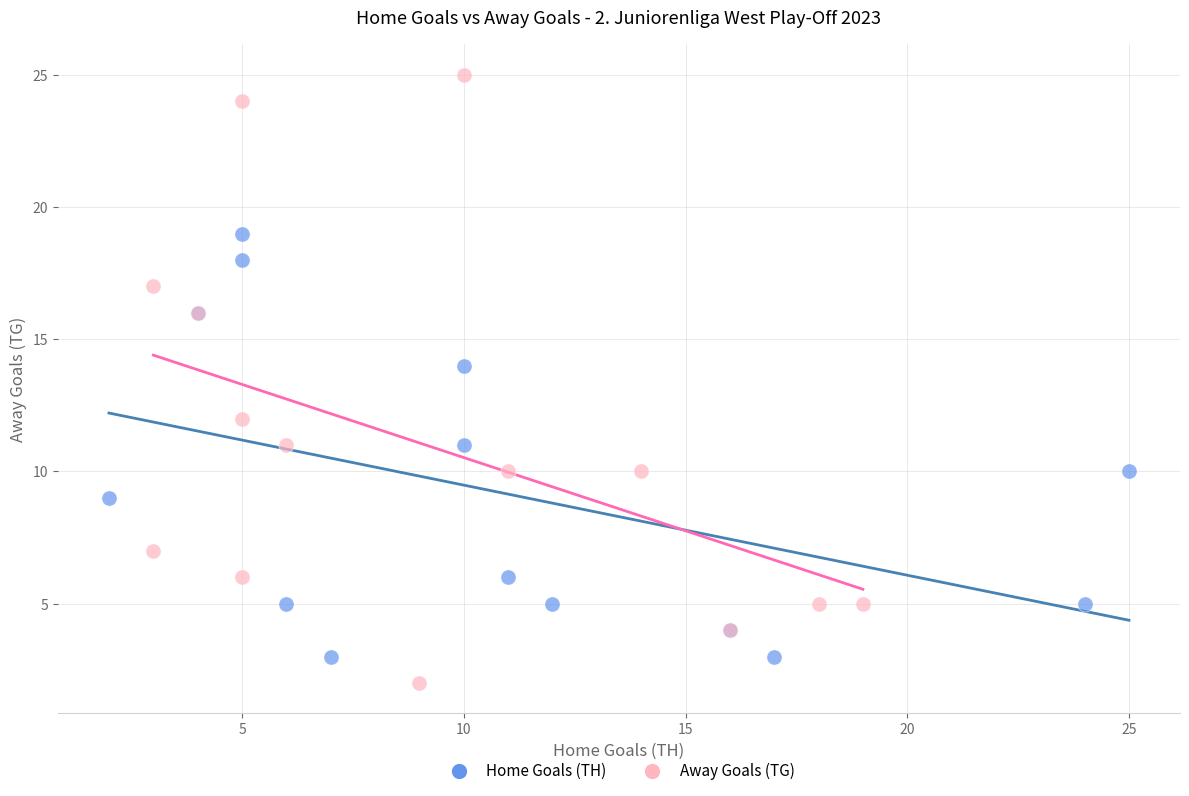

Which series has the widest spread of Y values?

Away Goals (TG)